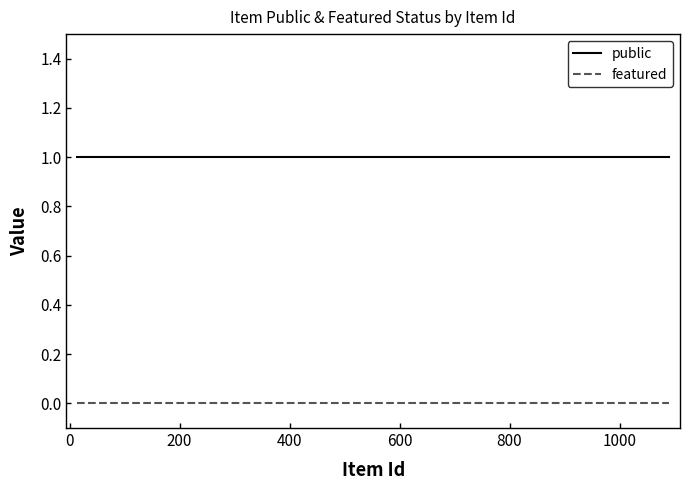

True or false: public and featured intersect in this chart.

False